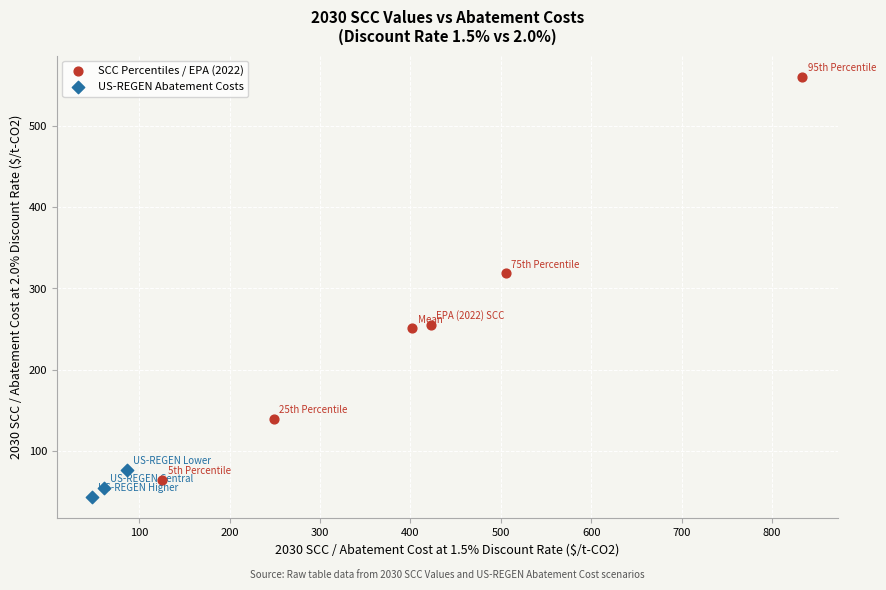

What are all the series names shown in the legend?

SCC Percentiles / EPA (2022), US-REGEN Abatement Costs